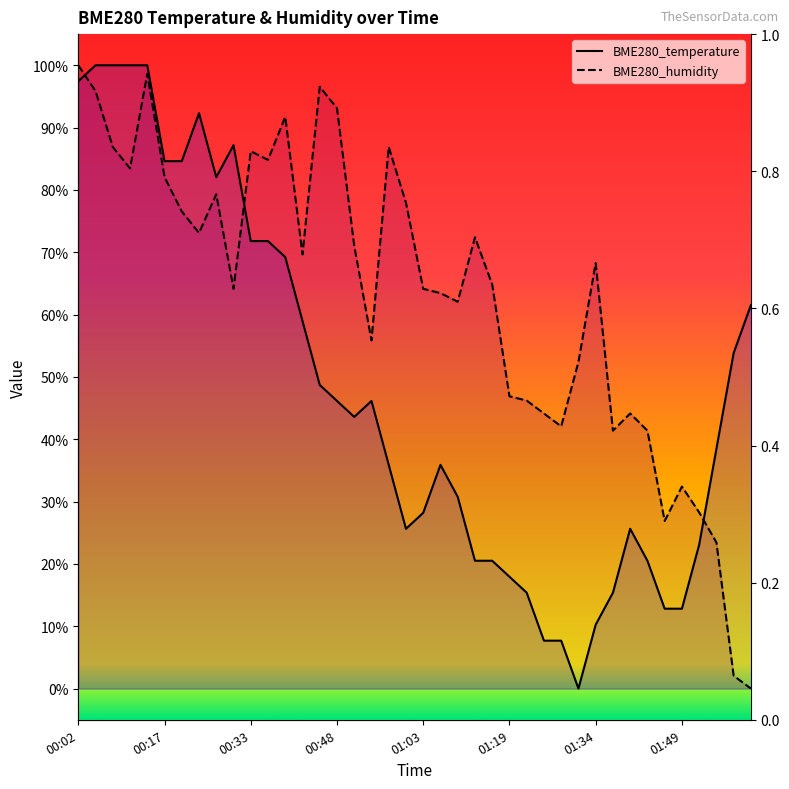

Reading left to right, transcribe all the data shown in this chart.

BME280_temperature: 00:02=97.4	00:05=100.0	00:08=100.0	00:11=100.0	00:14=100.0	00:17=84.6	00:21=84.6	00:24=92.3	00:27=82.1	00:30=87.2	00:33=71.8	00:36=71.8	00:39=69.2	00:42=59.0	00:45=48.7	00:48=46.2	00:51=43.6	00:54=46.2	00:57=35.9	01:00=25.6	01:03=28.2	01:06=35.9	01:10=30.8	01:13=20.5	01:16=20.5	01:19=17.9	01:22=15.4	01:25=7.7	01:28=7.7	01:31=0.0	01:34=10.3	01:37=15.4	01:40=25.6	01:43=20.5	01:46=12.8	01:49=12.8	01:52=23.1	01:55=38.5	01:58=53.8	02:02=61.5
BME280_humidity: 00:02=100.0	00:05=95.9	00:08=86.9	00:11=83.4	00:14=98.6	00:17=82.1	00:21=76.6	00:24=73.1	00:27=79.3	00:30=64.1	00:33=86.2	00:36=84.8	00:39=91.7	00:42=69.7	00:45=96.6	00:48=93.1	00:51=71.0	00:54=55.9	00:57=86.9	01:00=77.9	01:03=64.1	01:06=63.4	01:10=62.1	01:13=72.4	01:16=64.8	01:19=46.9	01:22=46.2	01:25=44.1	01:28=42.1	01:31=52.4	01:34=68.3	01:37=41.4	01:40=44.1	01:43=41.4	01:46=26.9	01:49=32.4	01:52=28.3	01:55=23.4	01:58=2.1	02:02=0.0